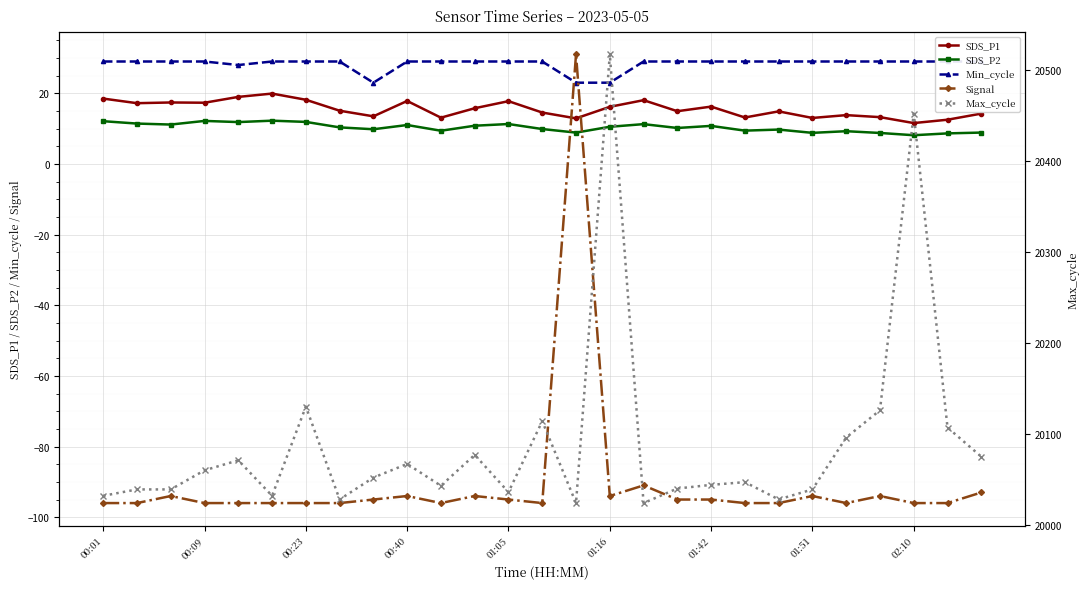

After their last crossing, which series has the higher values: Signal or SDS_P2?

SDS_P2